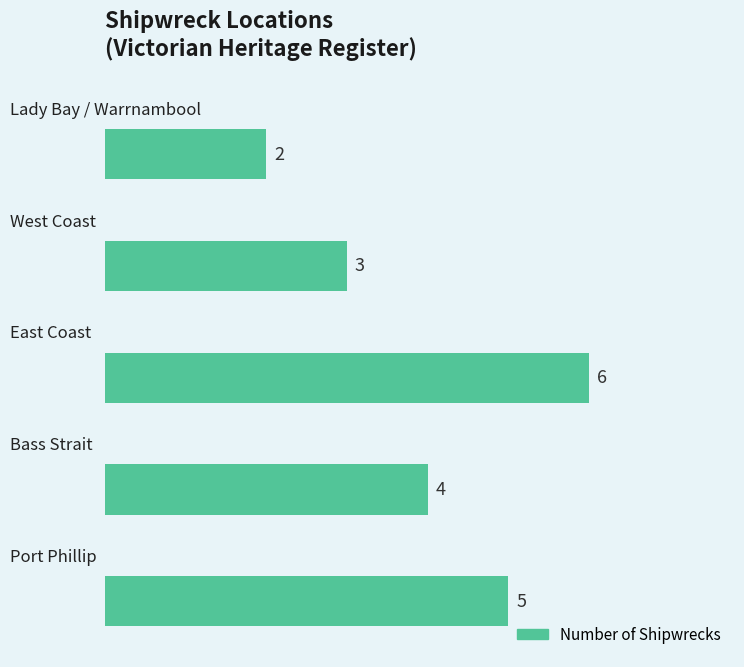

What is the minimum value shown in the chart?

2